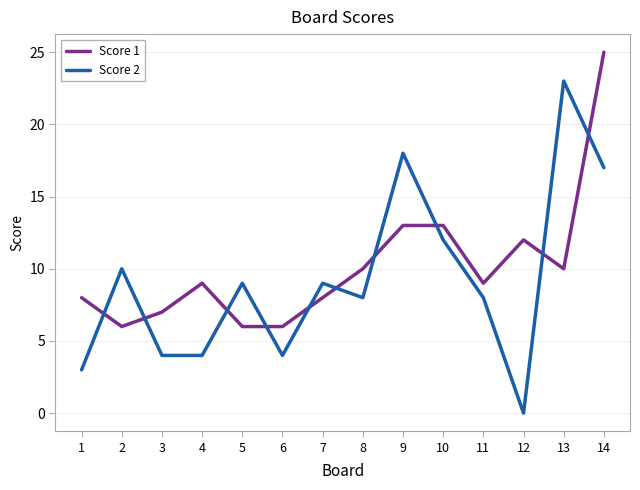

How many lines are shown in the chart?

2